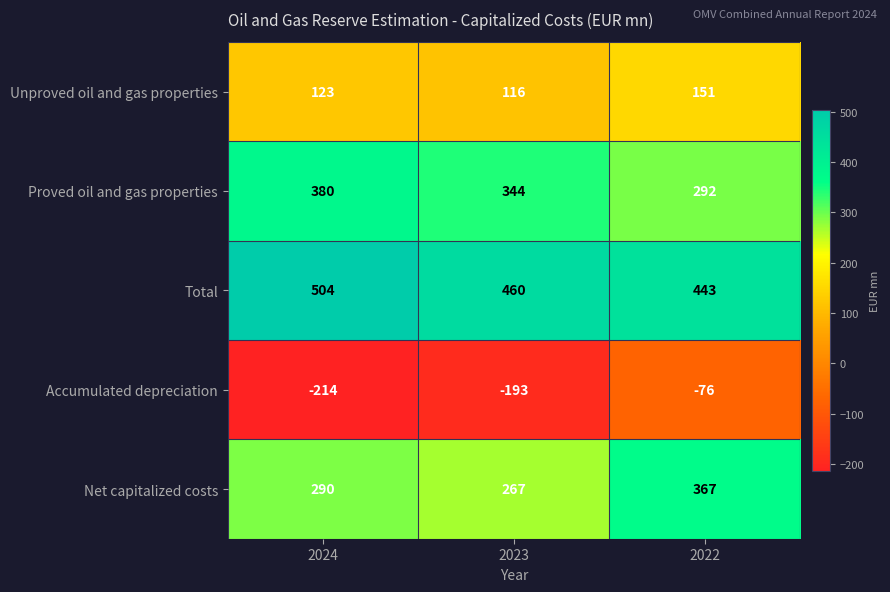

The Total series shows 443 at 2022. True or false?

True